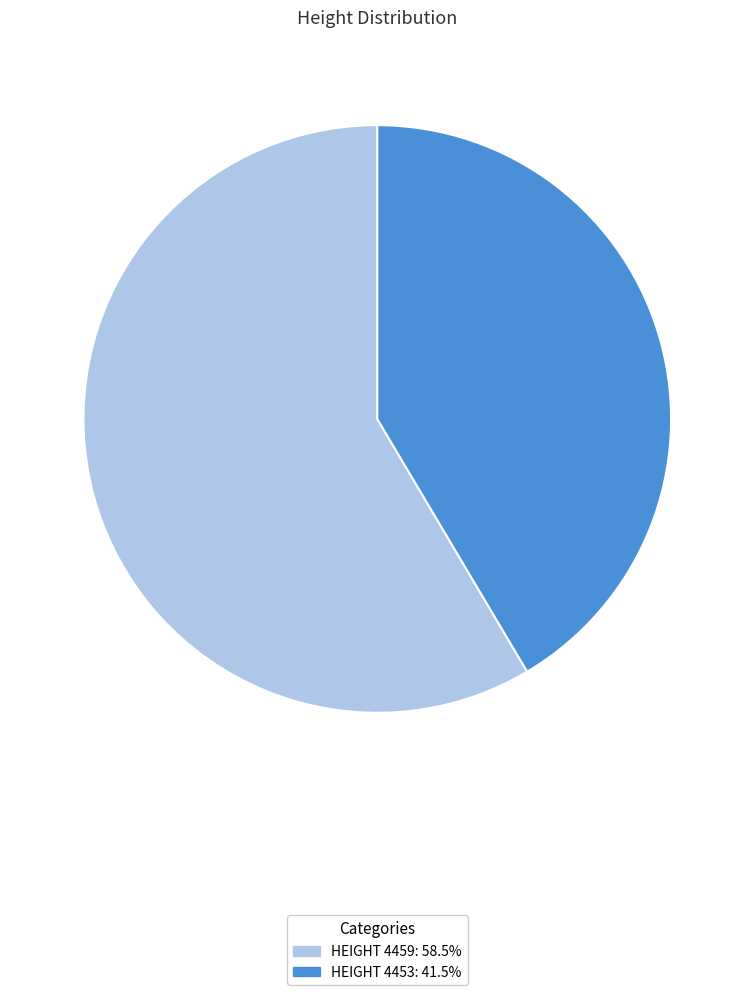

What is the majority slice?

4459